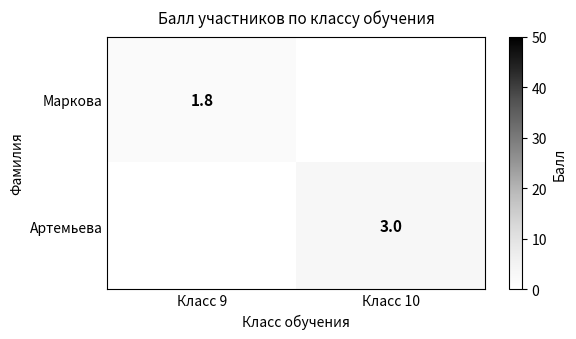

The value of Маркова at Класс 9 is 2.9. True or false?

False